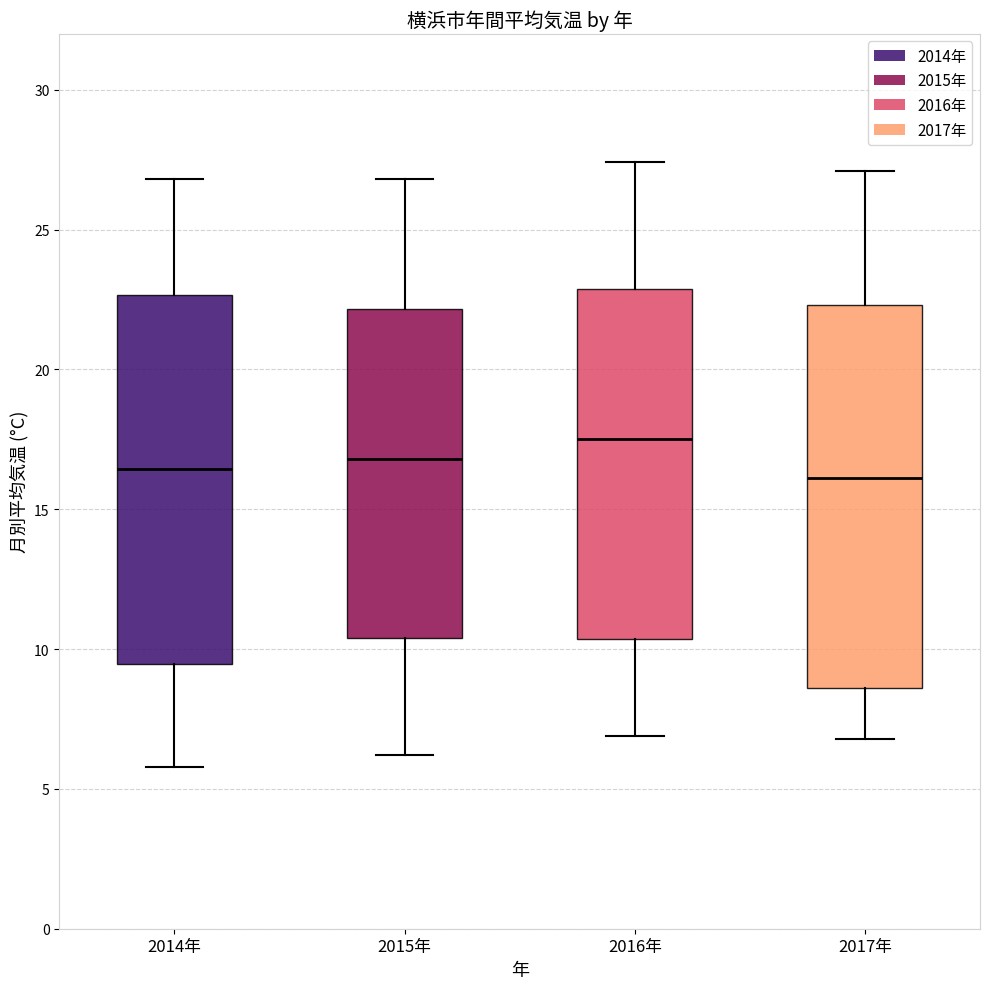

Which box has the highest median line?

2016年